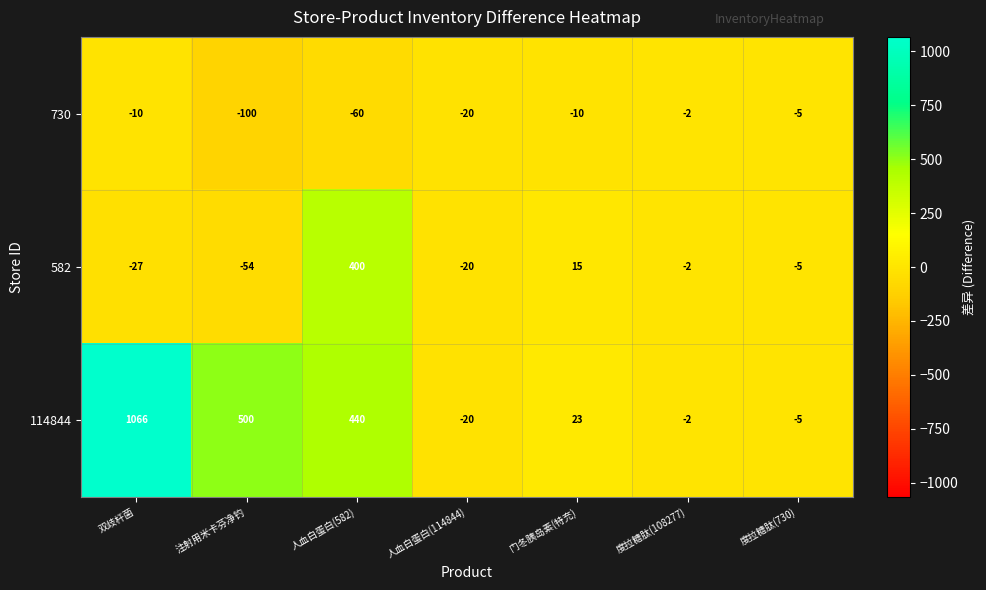

What is the total value across all series at 门冬胰岛素(特充)?

28